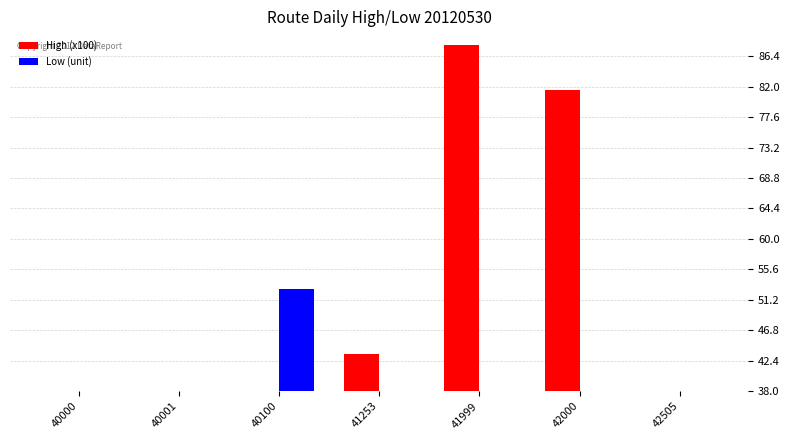

Reading left to right, what are all the values shown in this chart?

High (x100): 1.3	1.5	6.2	43.3	88.0	81.6	14.8
Low (unit): 12.7	12.7	52.8	8.8	16.4	20.6	20.8